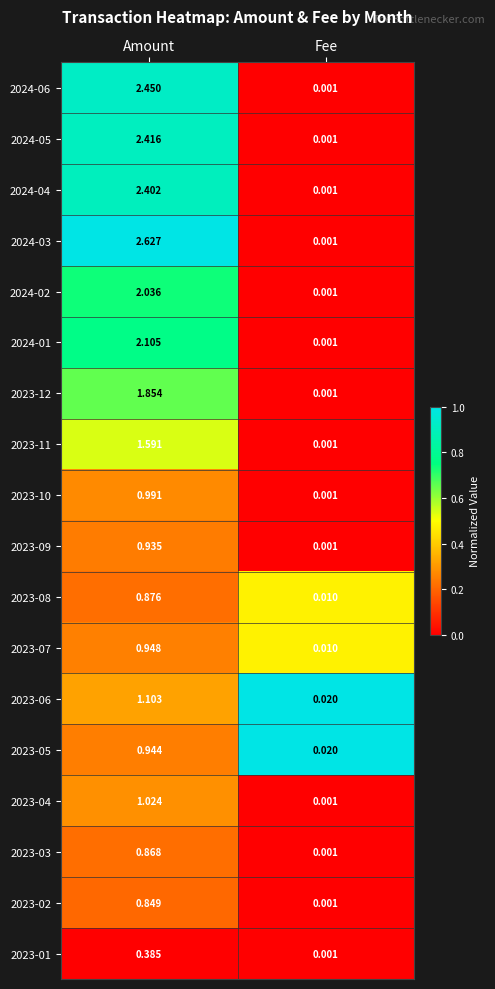

At which label is 2023-01 closest to 0?

Fee